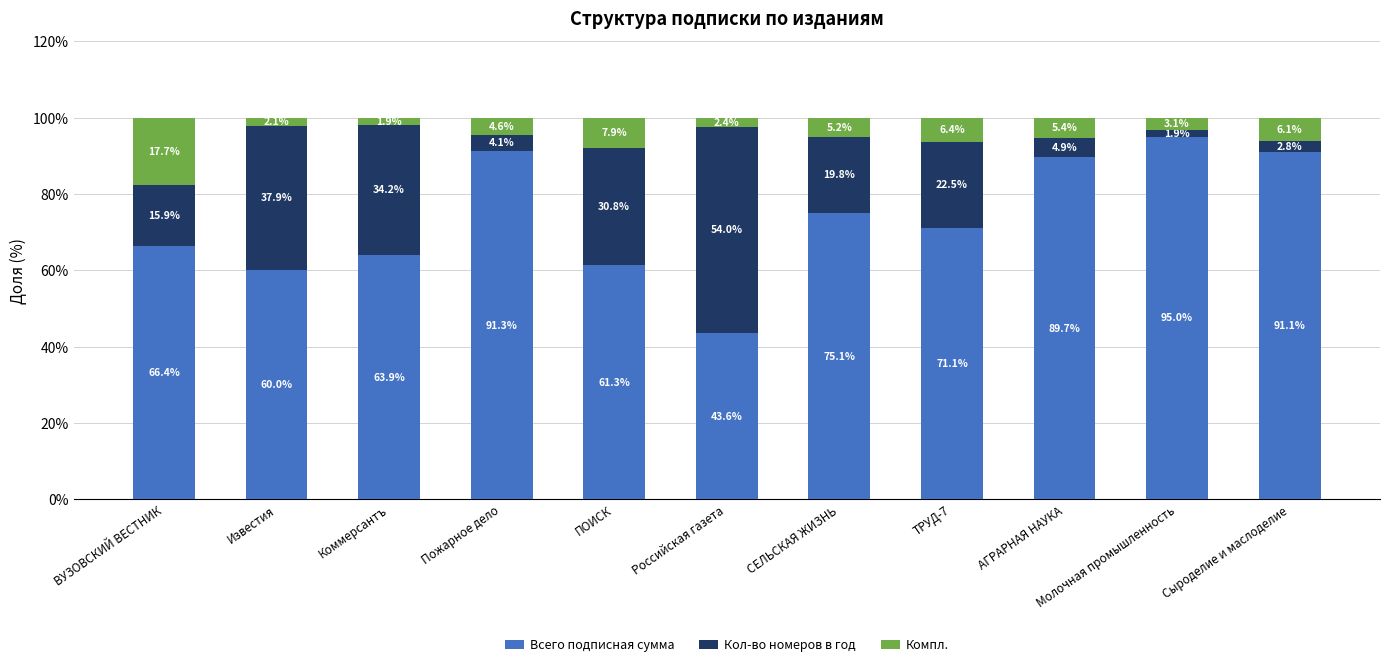

How many bars are there in total?

11